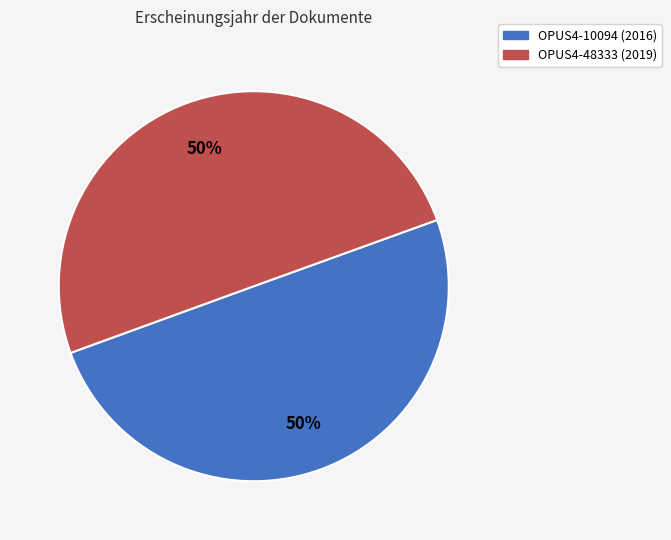

Approximately how many times larger is the value at OPUS4-48333 compared to OPUS4-10094?

1.0